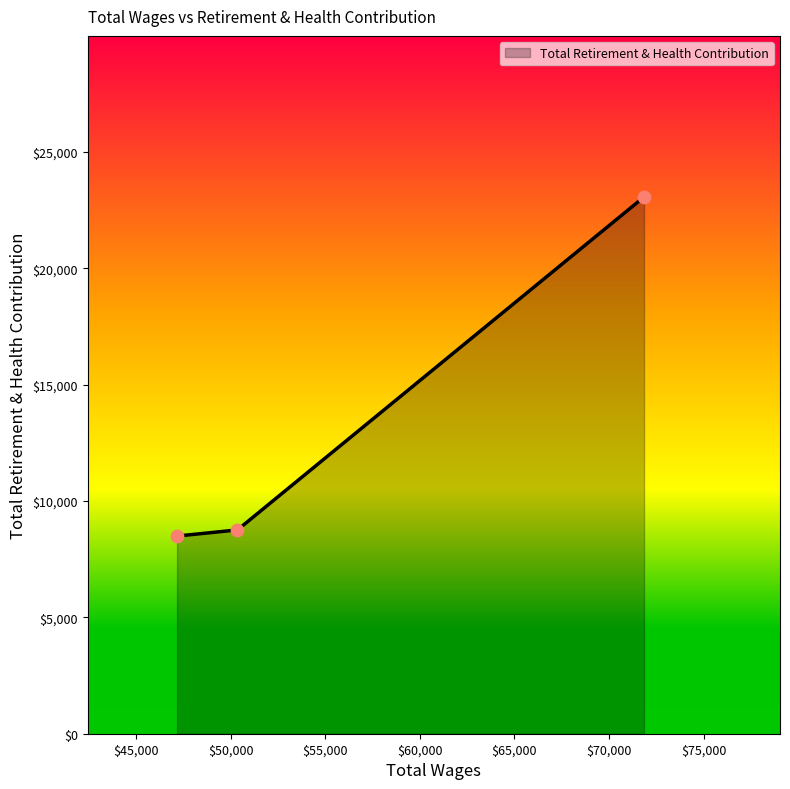

What is the difference between the maximum and minimum values?

14576.1